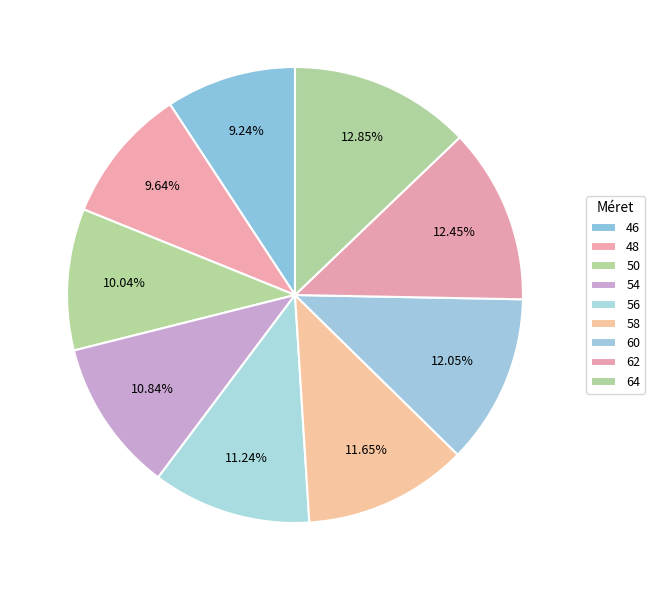

What is the largest slice in the pie chart?

64